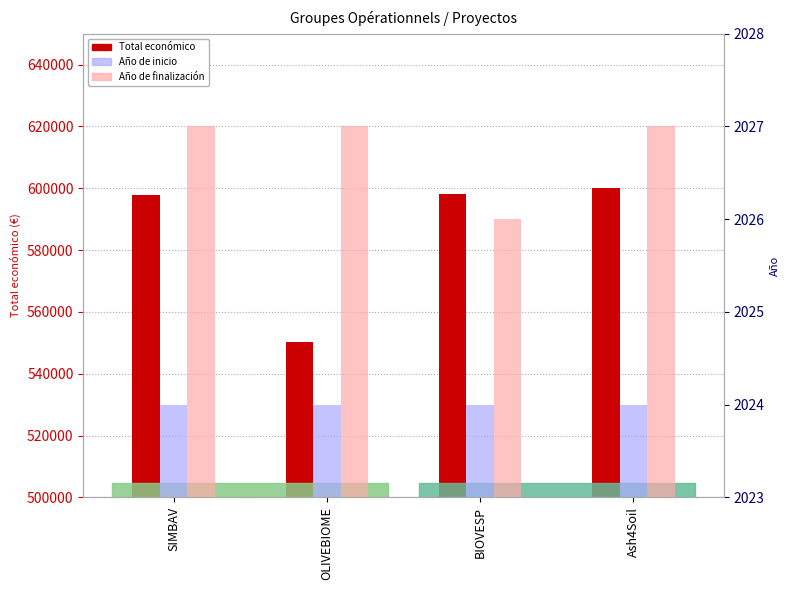

What is the label of the 3rd bar from the right?

OLIVEBIOME